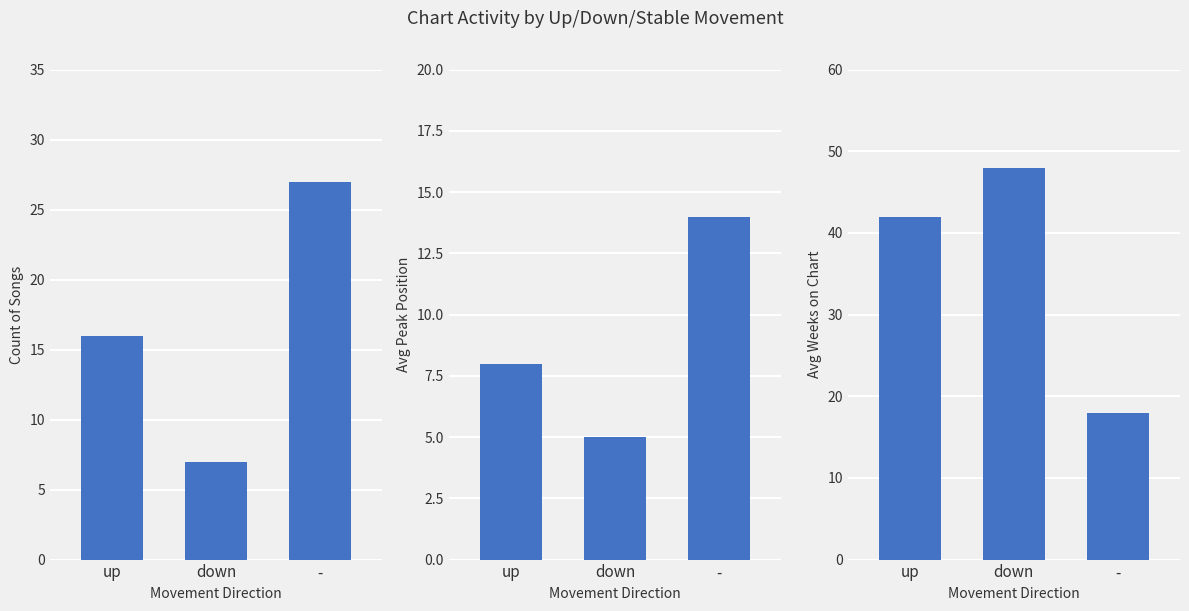

What position from the right is up?

3